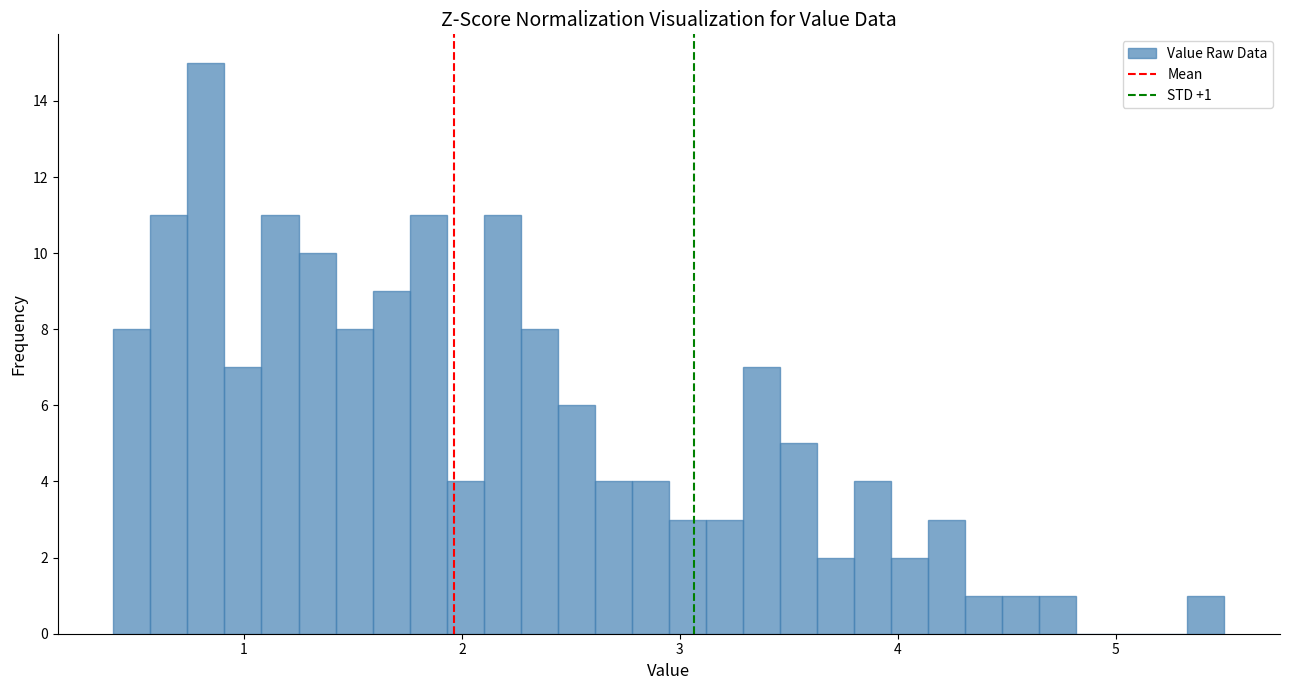

Read against the x-axis, roughly where is the centre of the tallest bar?

0.8